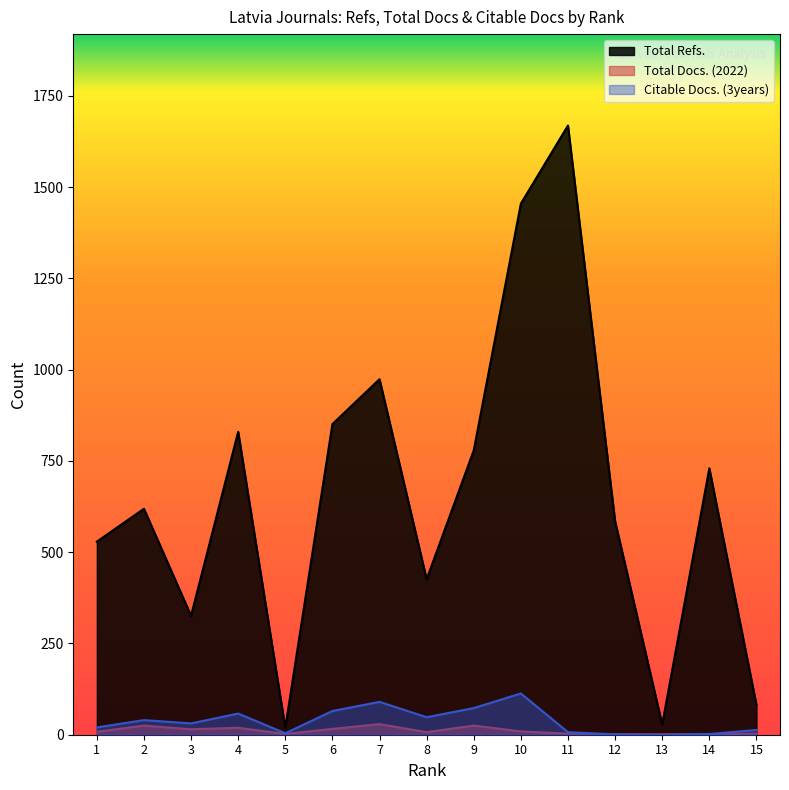

Reading right to left, list all the values displayed in this chart.

Total Refs.: 1=529	2=619	3=326	4=830	5=19	6=851	7=974	8=426	9=779	10=1455	11=1669	12=585	13=28	14=730	15=82
Total Docs. (2022): 1=8	2=25	3=15	4=19	5=2	6=16	7=29	8=7	9=25	10=9	11=3	12=1	13=1	14=1	15=3
Citable Docs. (3years): 1=20	2=40	3=31	4=58	5=4	6=65	7=90	8=48	9=73	10=113	11=7	12=1	13=0	14=2	15=13